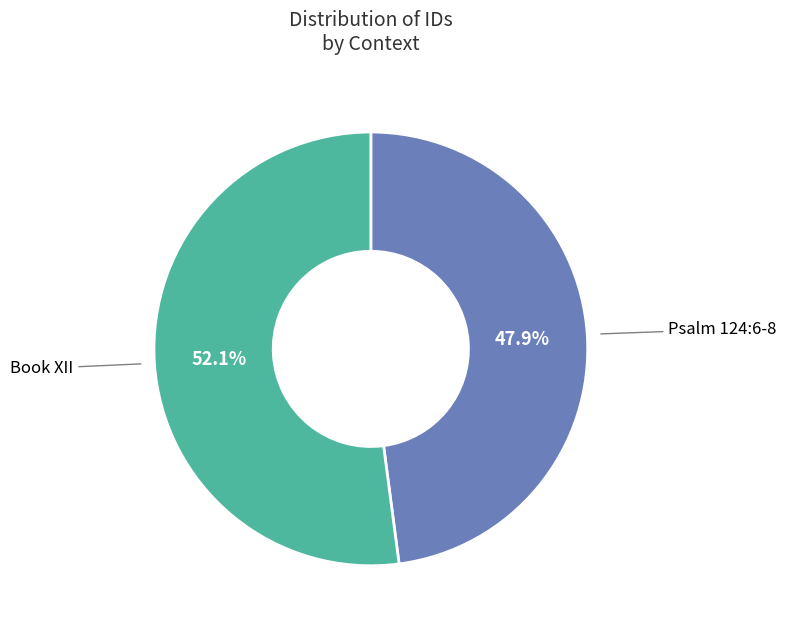

Approximately how many times larger is the value at Psalm 124:6-8 compared to Book XII?

0.9